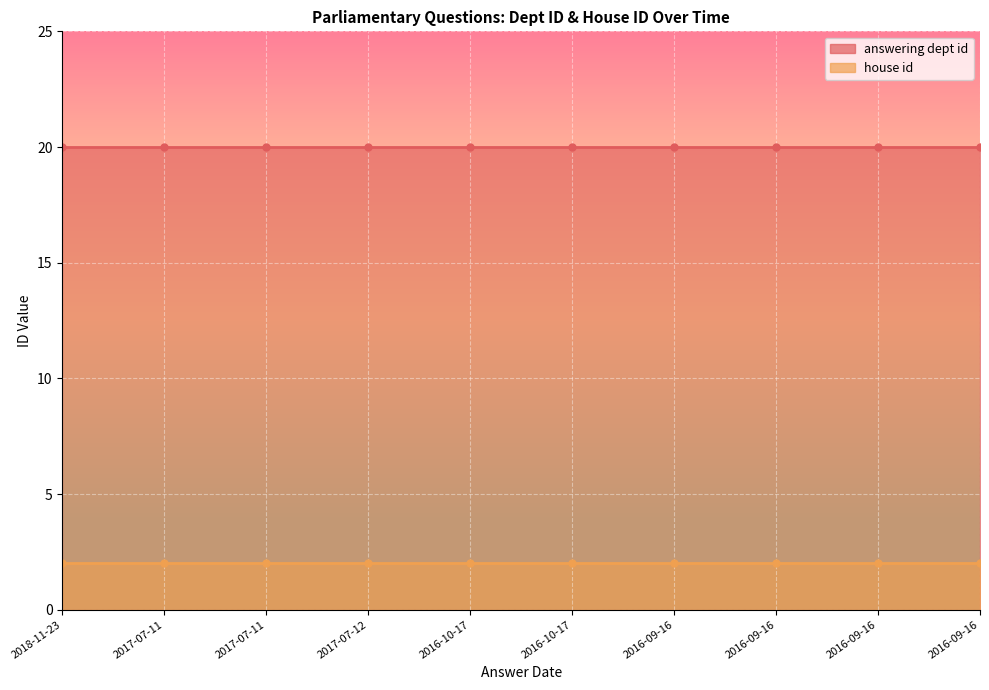

Which series has the largest range (max minus min)?

answering dept id